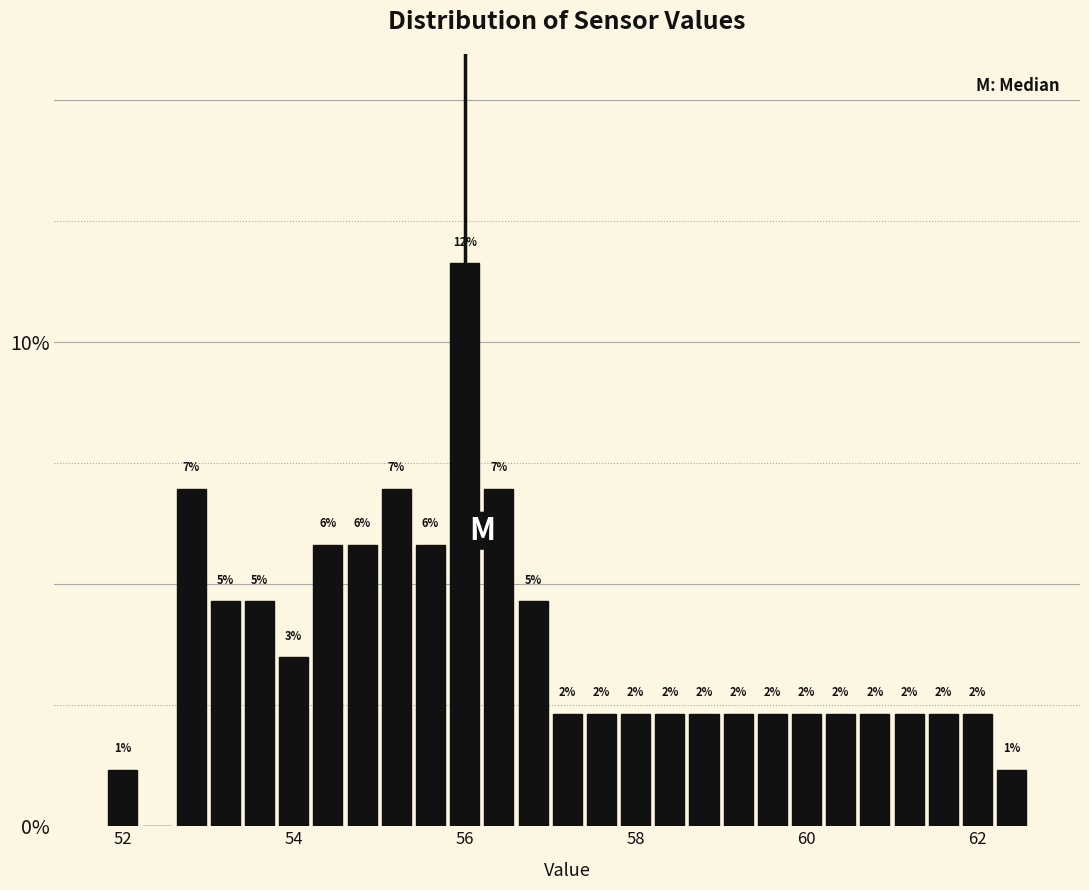

Around what value on the x-axis is the tallest bar? Give the approximate position of its centre, as read against the axis.

56.0